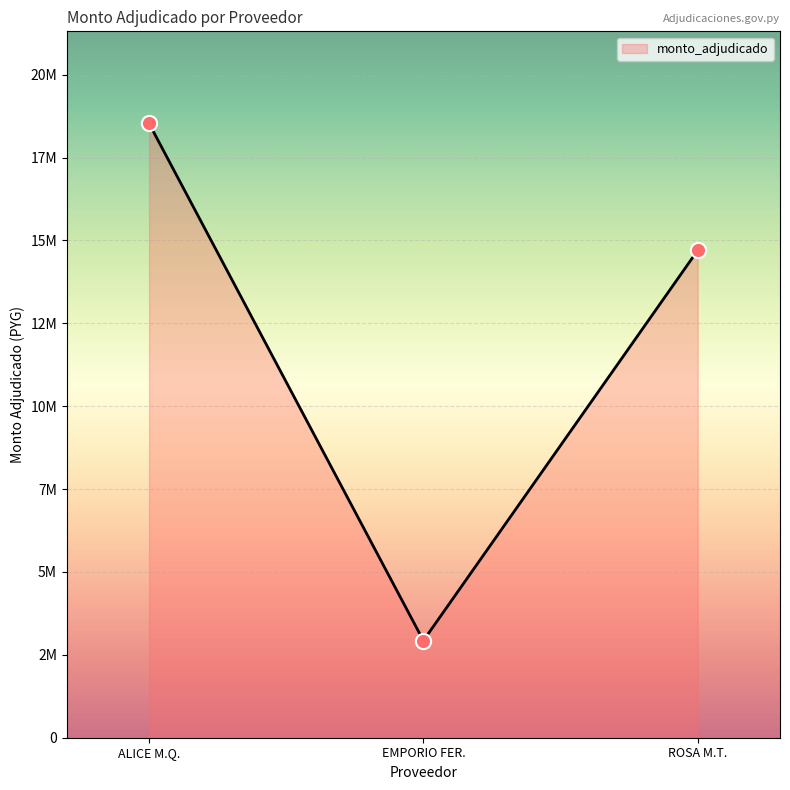

What is the ratio of the value at ALICE M.Q. to the value at EMPORIO FER.?

6.3